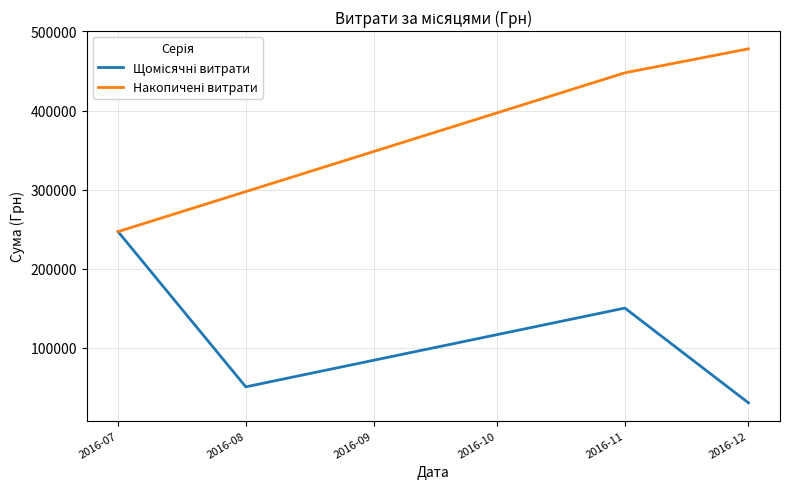

Which label corresponds to the smallest value in the chart?

2016-12